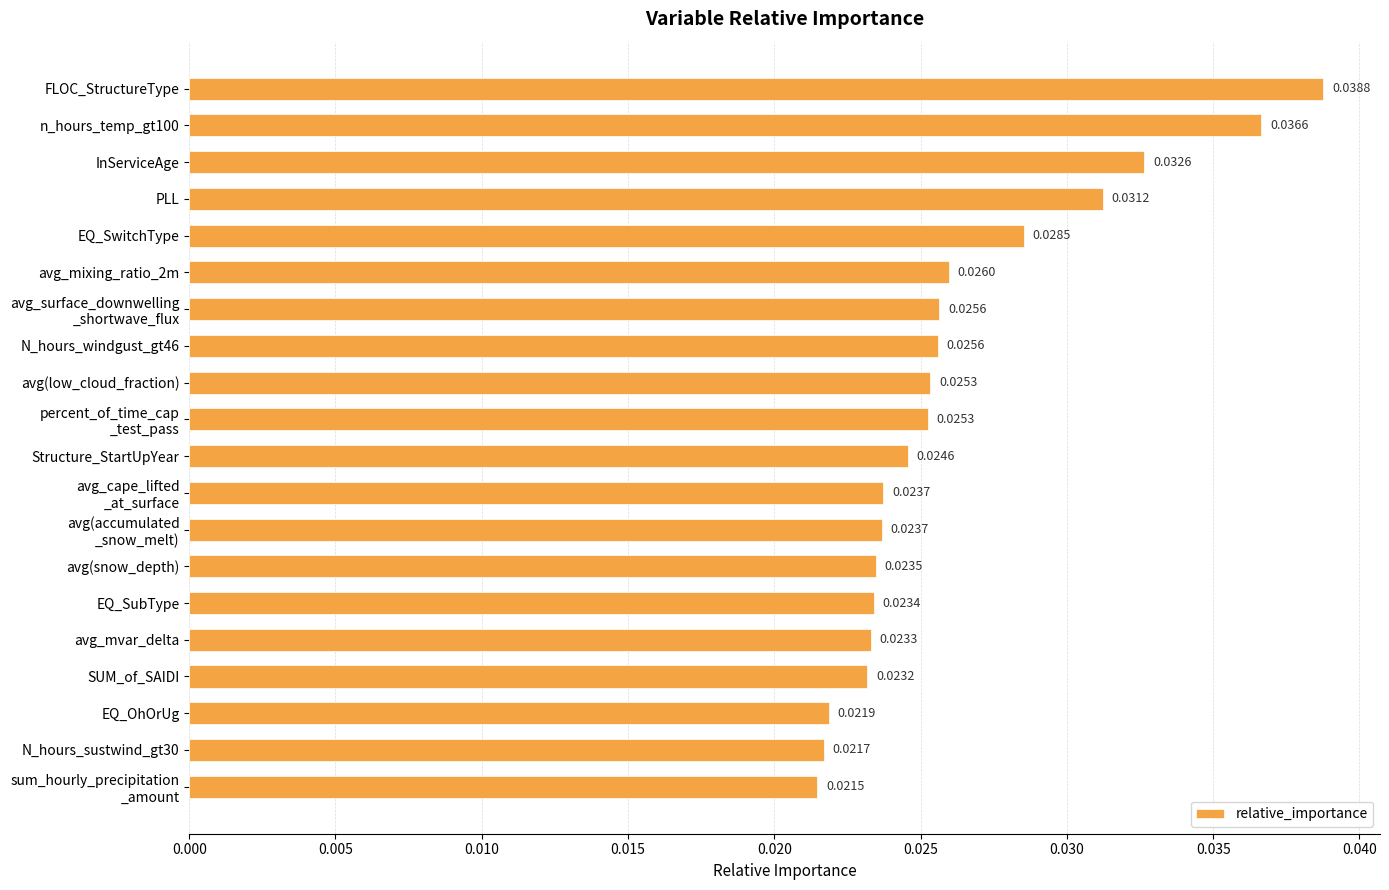

What is the sum of all values?

0.5